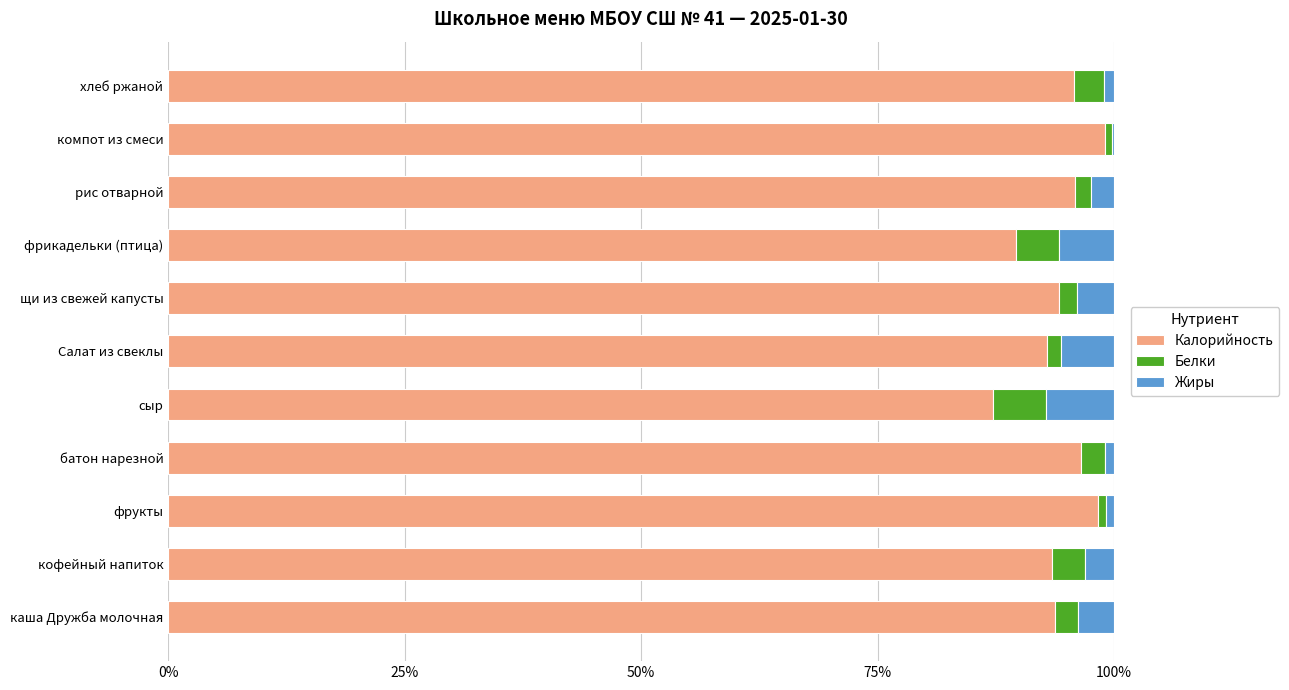

Rank the series by their maximum value, from highest to lowest.

Калорийность, Жиры, Белки